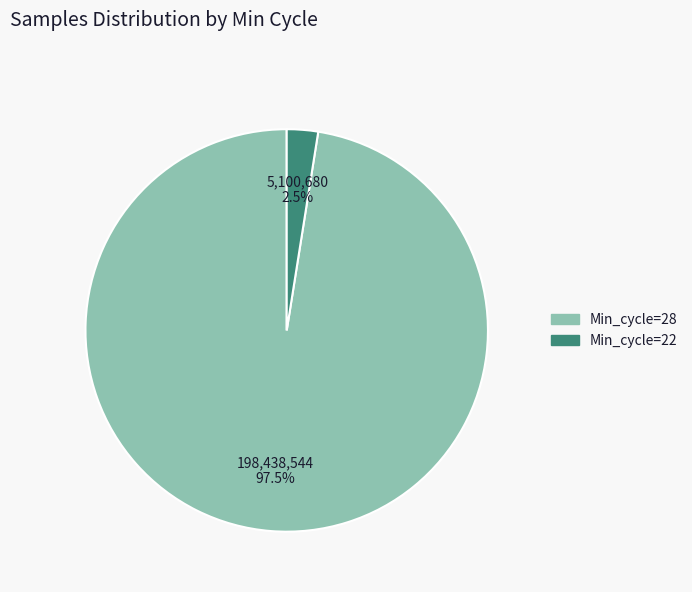

Count the number of slices in the pie.

2